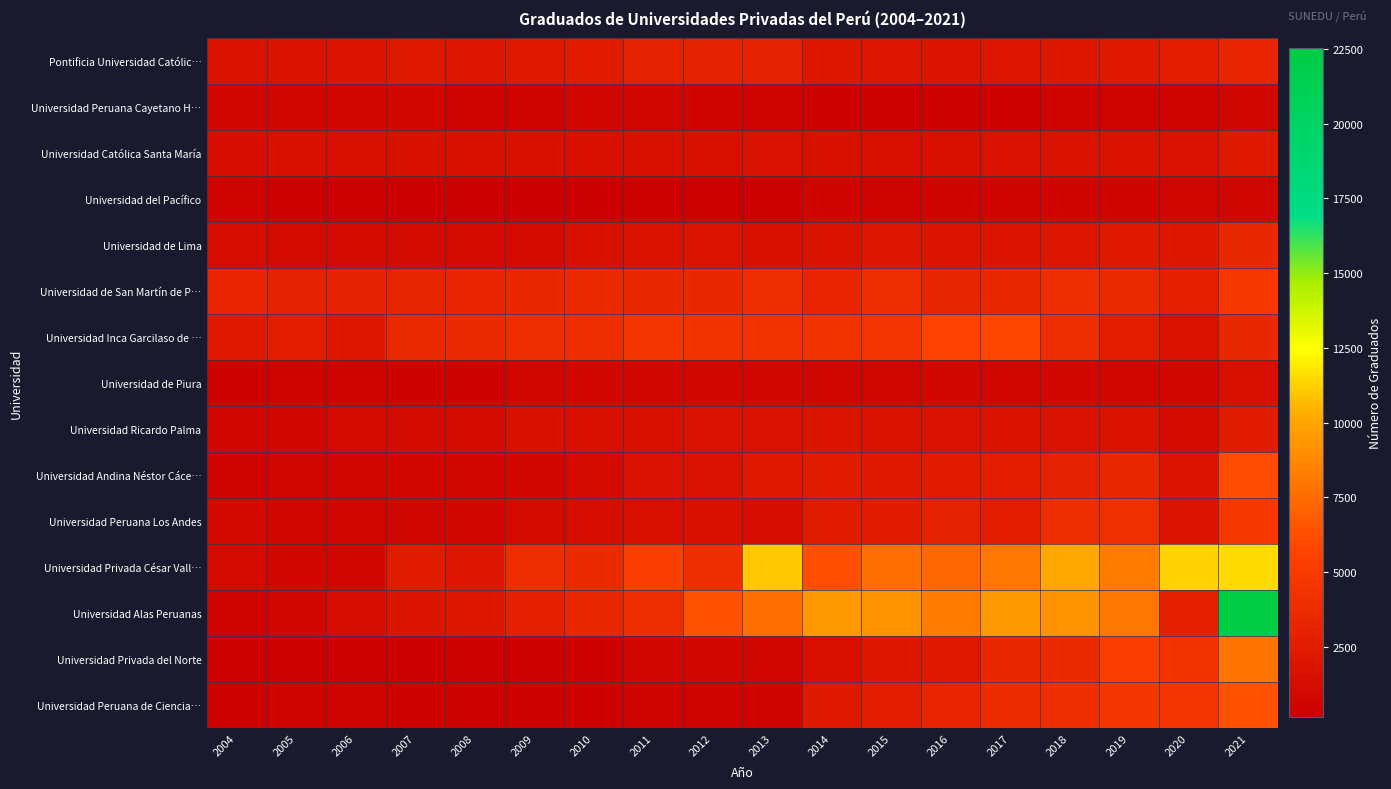

Which has a higher value, 2020 or 2007?

2020